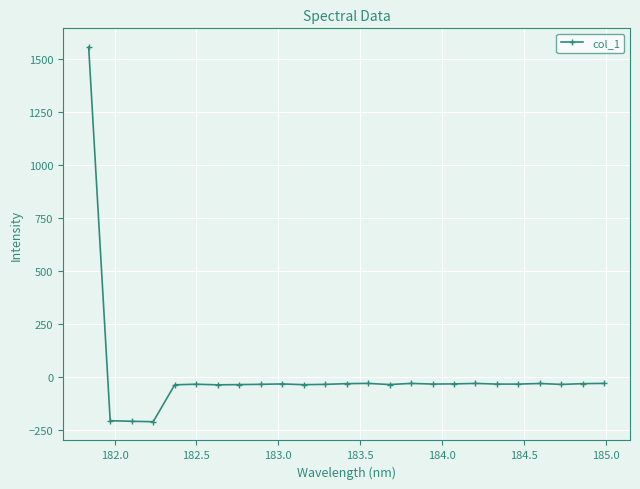

What is the difference between the maximum and minimum values?

1770.6